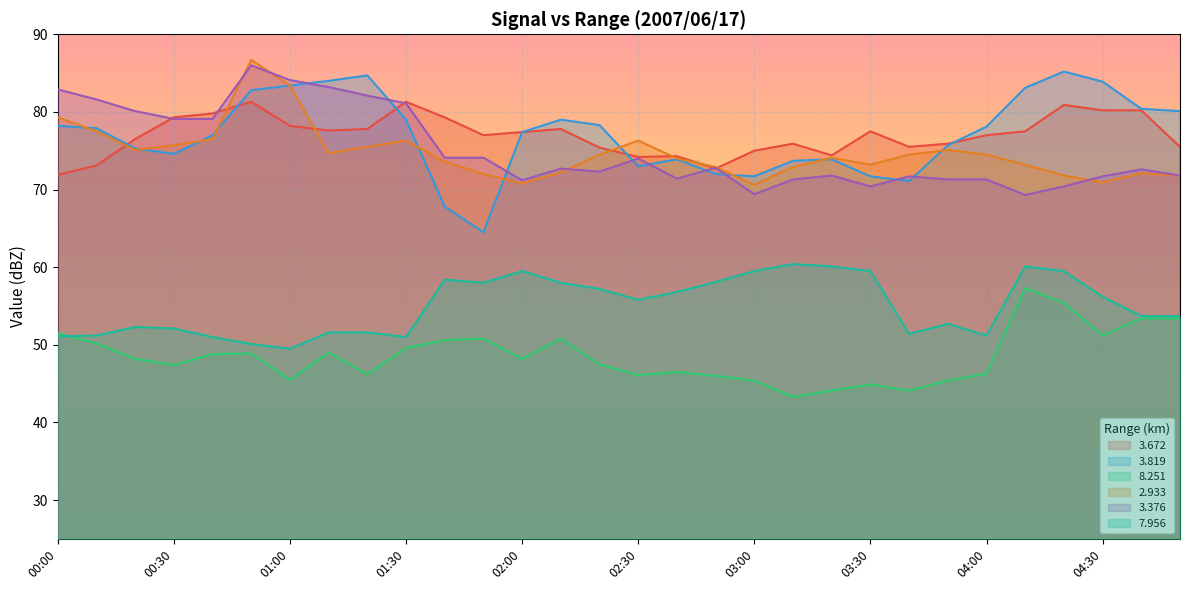

The   2.933 series shows 97.2 at 02:20. True or false?

False